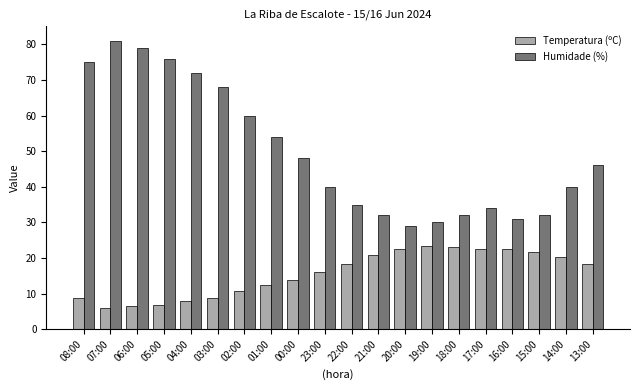

At which category is the sum across all series the highest?

07:00